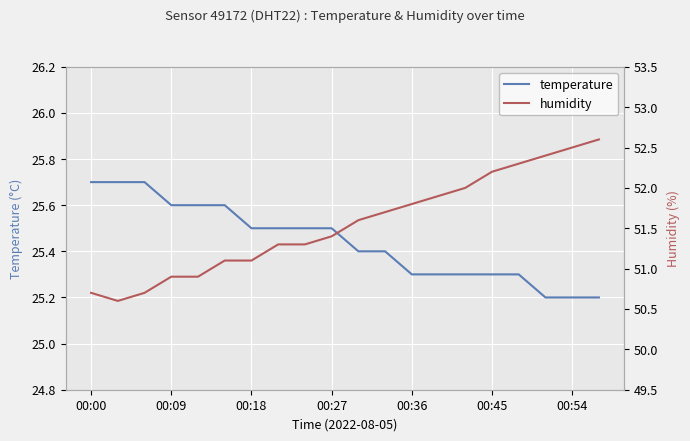

Rank the series by their average value, from highest to lowest.

humidity, temperature